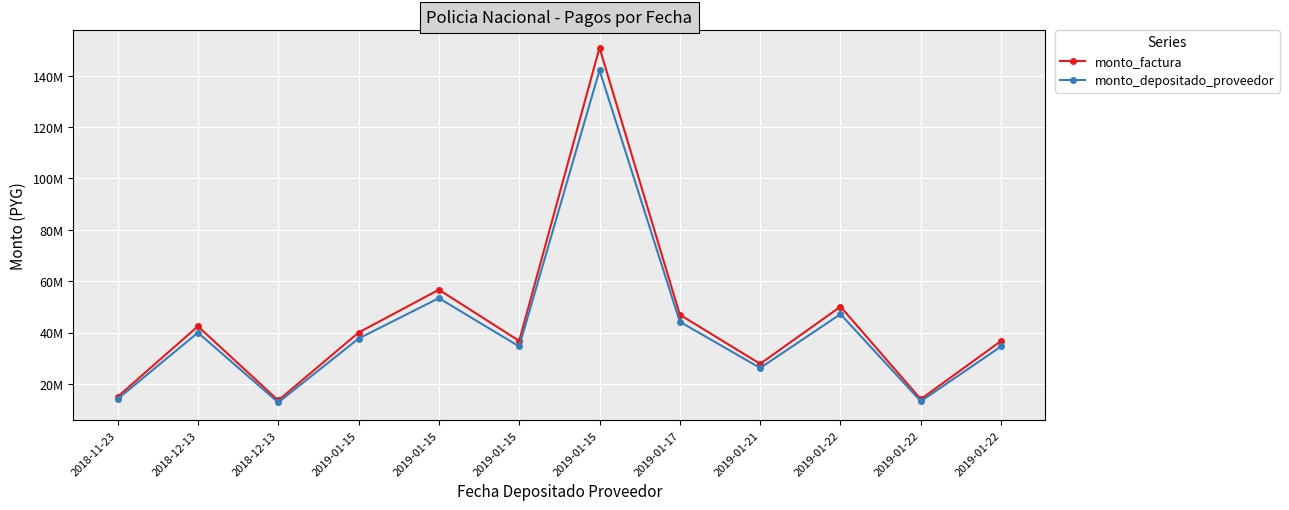

At 2018-12-13, list the series in order from largest to smallest.

monto_factura, monto_depositado_proveedor